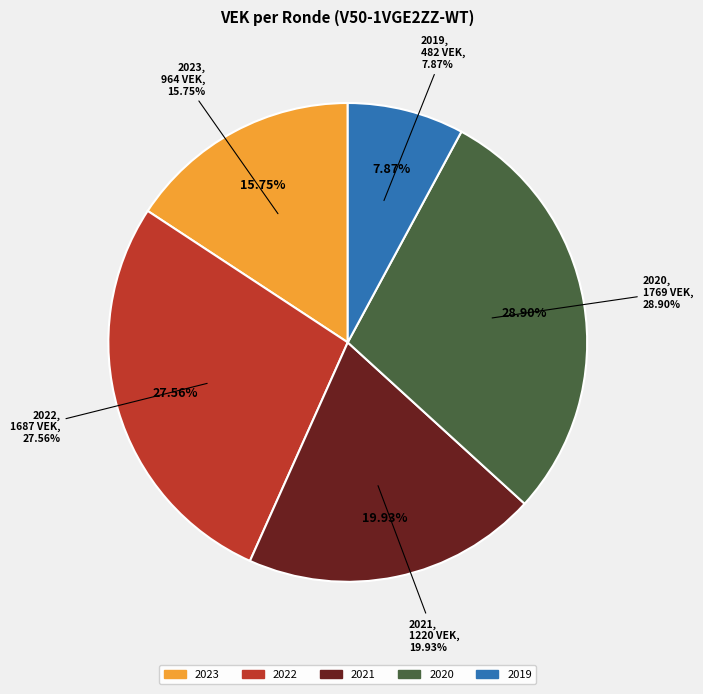

Do 2019 1ste aanpassing ontwerp and 2023 Opmaak goedgekeurd together represent more than half of the pie?

No